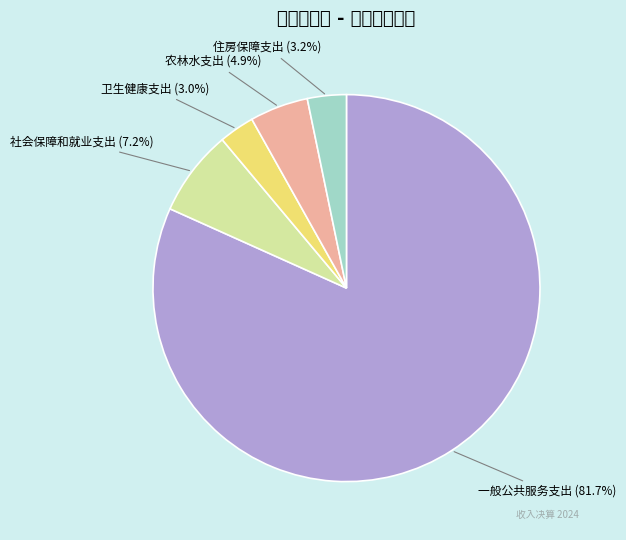

Between 农林水支出 and 卫生健康支出, which is larger?

农林水支出